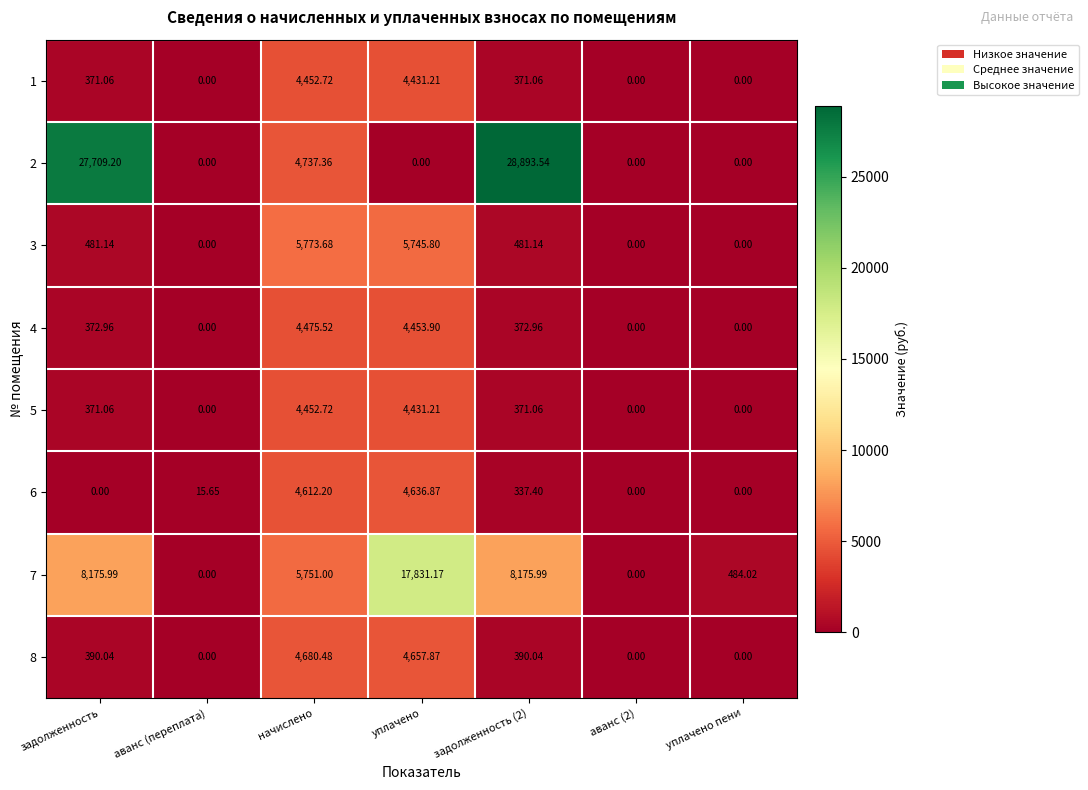

Between уплачено and аванс (2), which series saw the biggest shift?

7